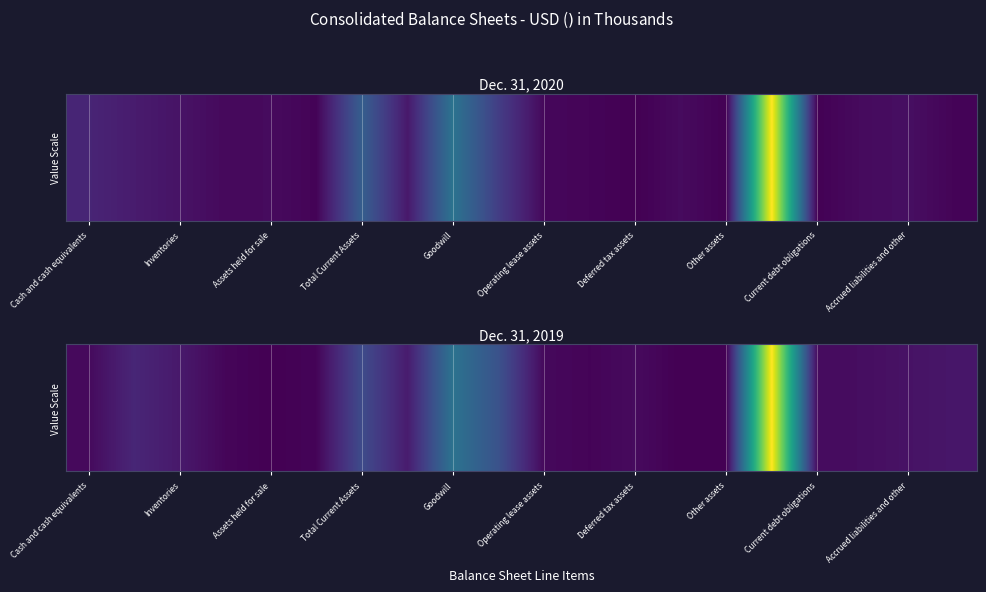

At how many categories does at least one series exceed 453385?

4